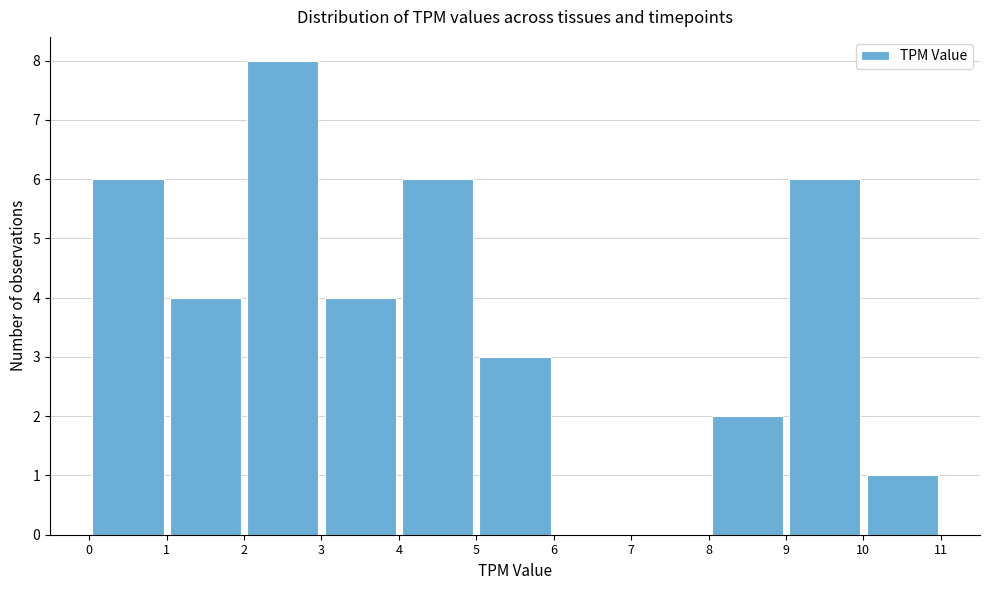

Reading left to right, transcribe this chart: for each bar, give the range it covers on the x-axis and its height. The values are not printed on the chart, so give them approximately, as read against the axis.

0 to 1: 6
1 to 2: 4
2 to 3: 8
3 to 4: 4
4 to 5: 6
5 to 6: 3
6 to 7: 0
7 to 8: 0
8 to 9: 2
9 to 10: 6
10 to 11: 1